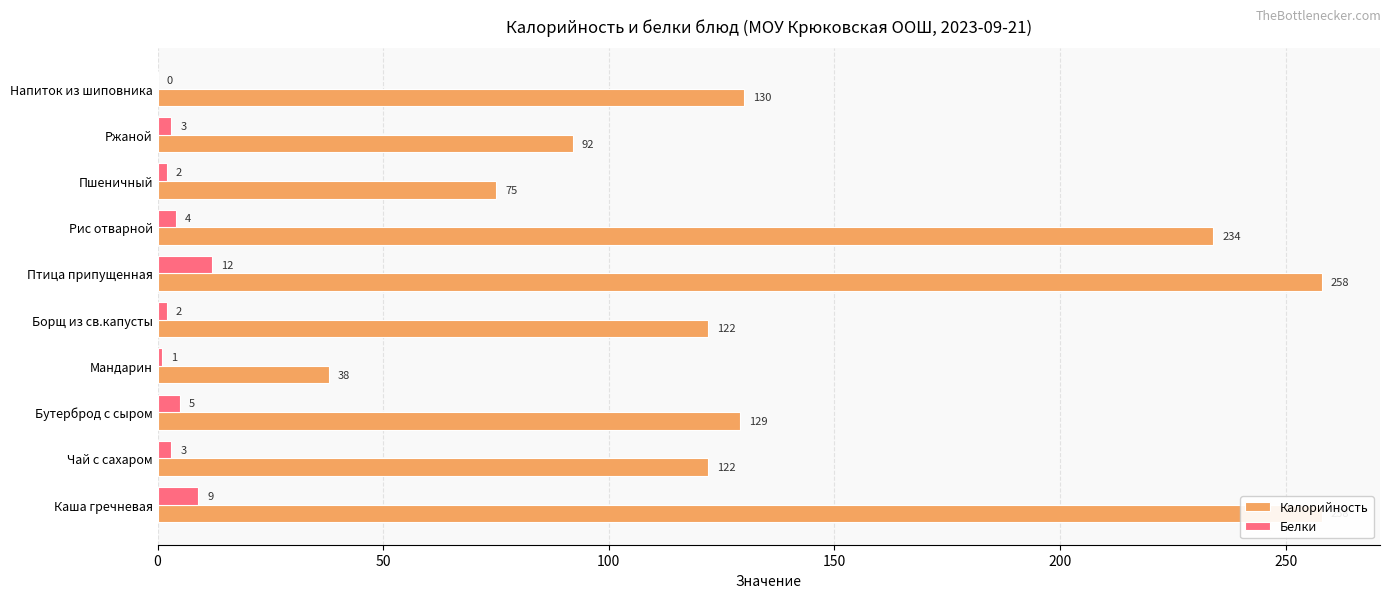

Is it true that Белки equals 1 at Пшеничный?

False